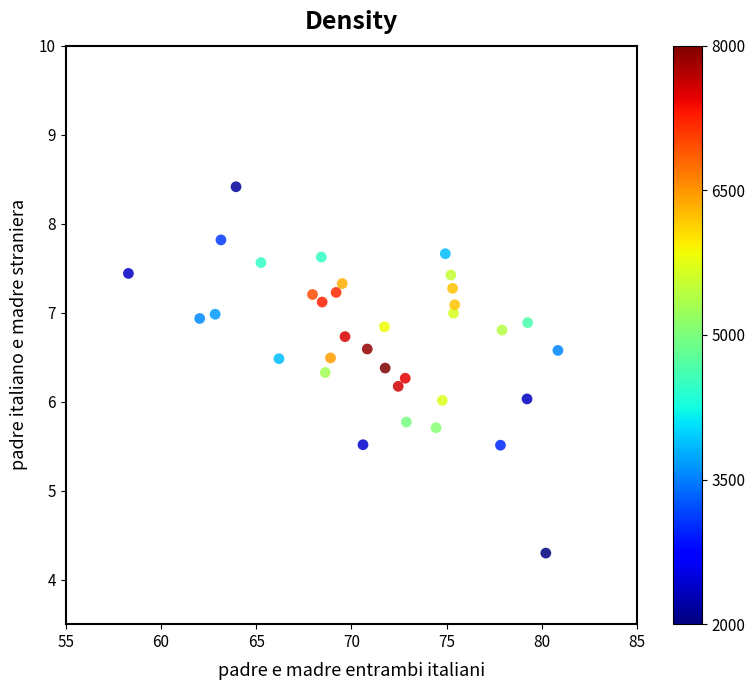

What is the range of X values (max minus min)?

22.6